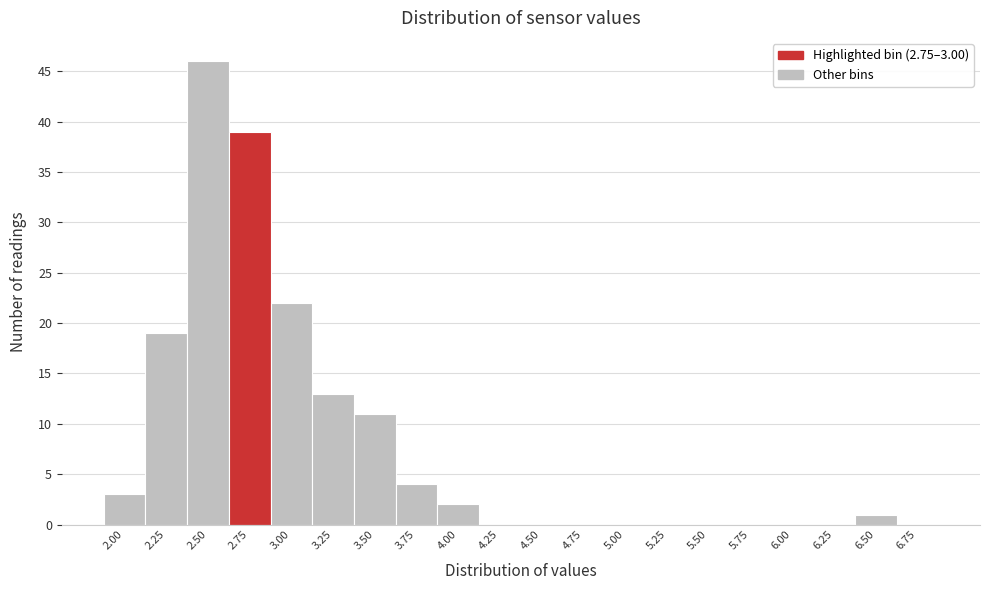

Reading right to left, list all the values displayed in this chart.

6.75=0	6.50=1	6.25=0	6.00=0	5.75=0	5.50=0	5.25=0	5.00=0	4.75=0	4.50=0	4.25=0	4.00=2	3.75=4	3.50=11	3.25=13	3.00=22	2.75=39	2.50=46	2.25=19	2.00=3